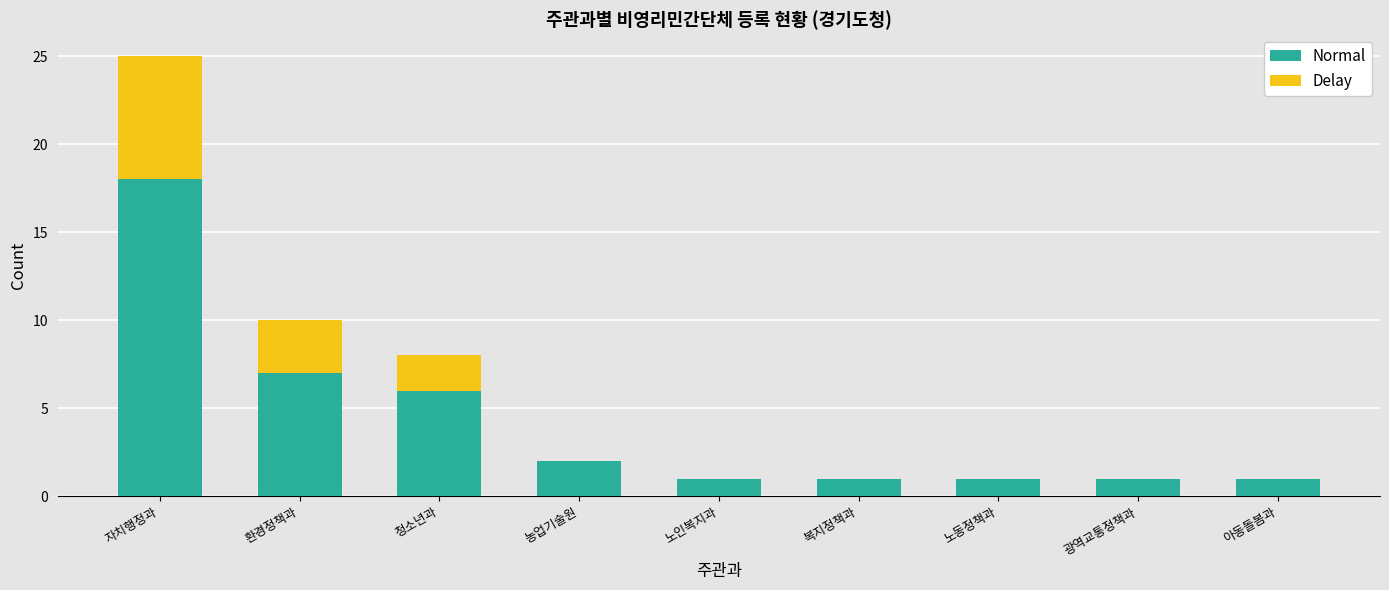

Reading right to left, what are the values for Normal?

아동돌봄과=1	광역교통정책과=1	노동정책과=1	복지정책과=1	노인복지과=1	농업기술원=2	청소년과=6	환경정책과=7	자치행정과=18